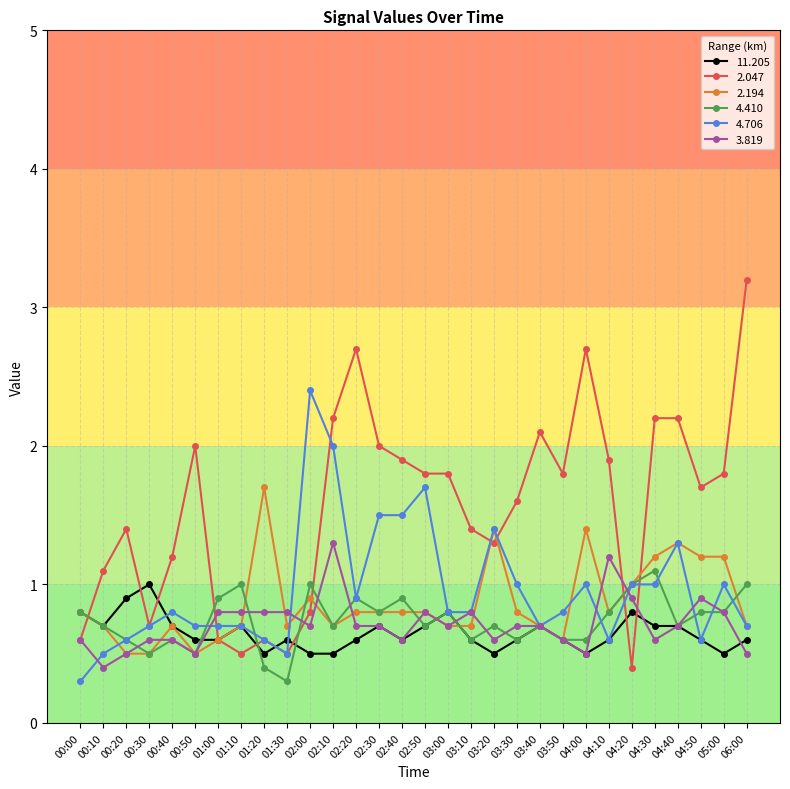

What is the spread (max minus min) of values at 00:00?

0.5